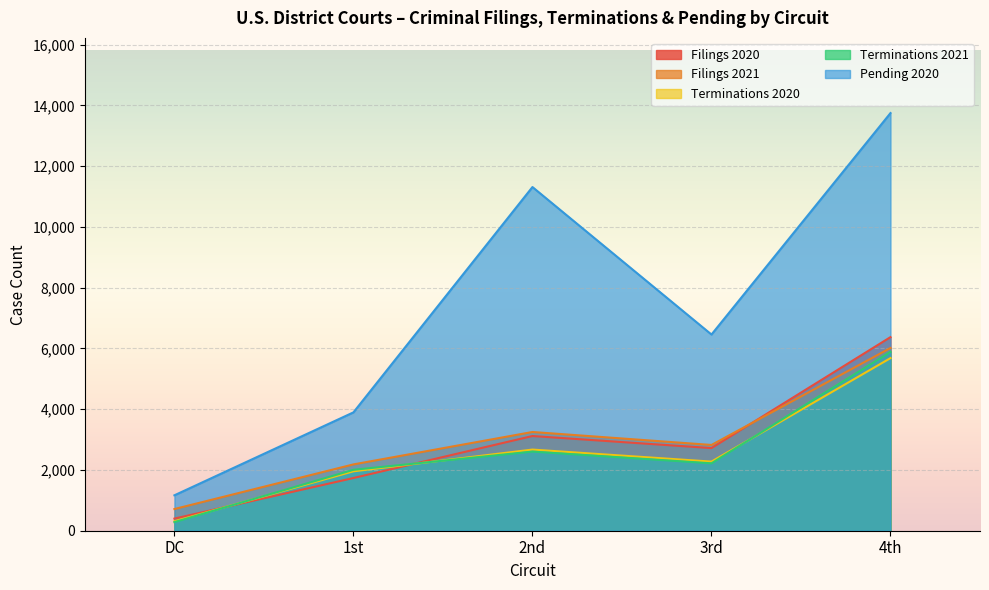

Which series ends up on top after the final intersection of Terminations 2020 and Filings 2020?

Filings 2020